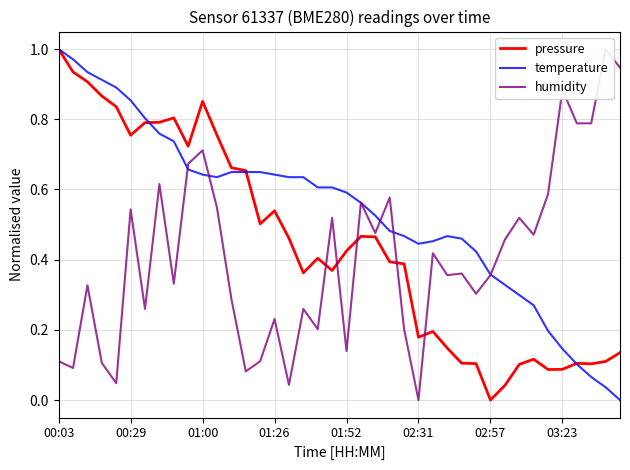

What is the difference between the second highest and minimum values in the temperature series?

1.0